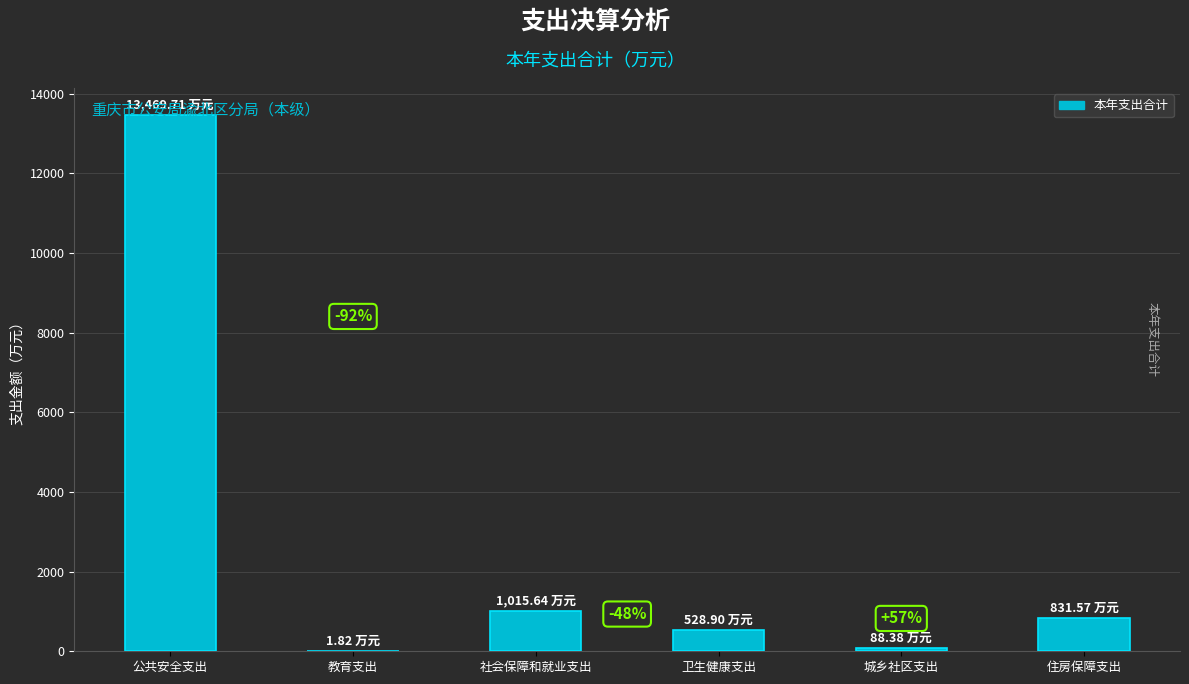

Are the bars horizontal?

No